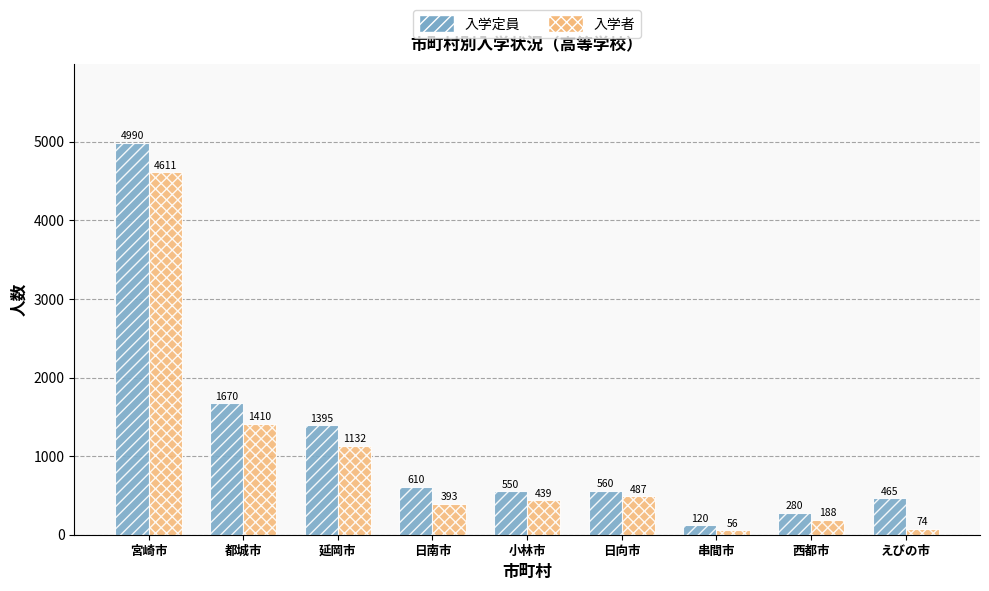

What is the difference between the maximum and minimum values in the 入学者 series?

4555